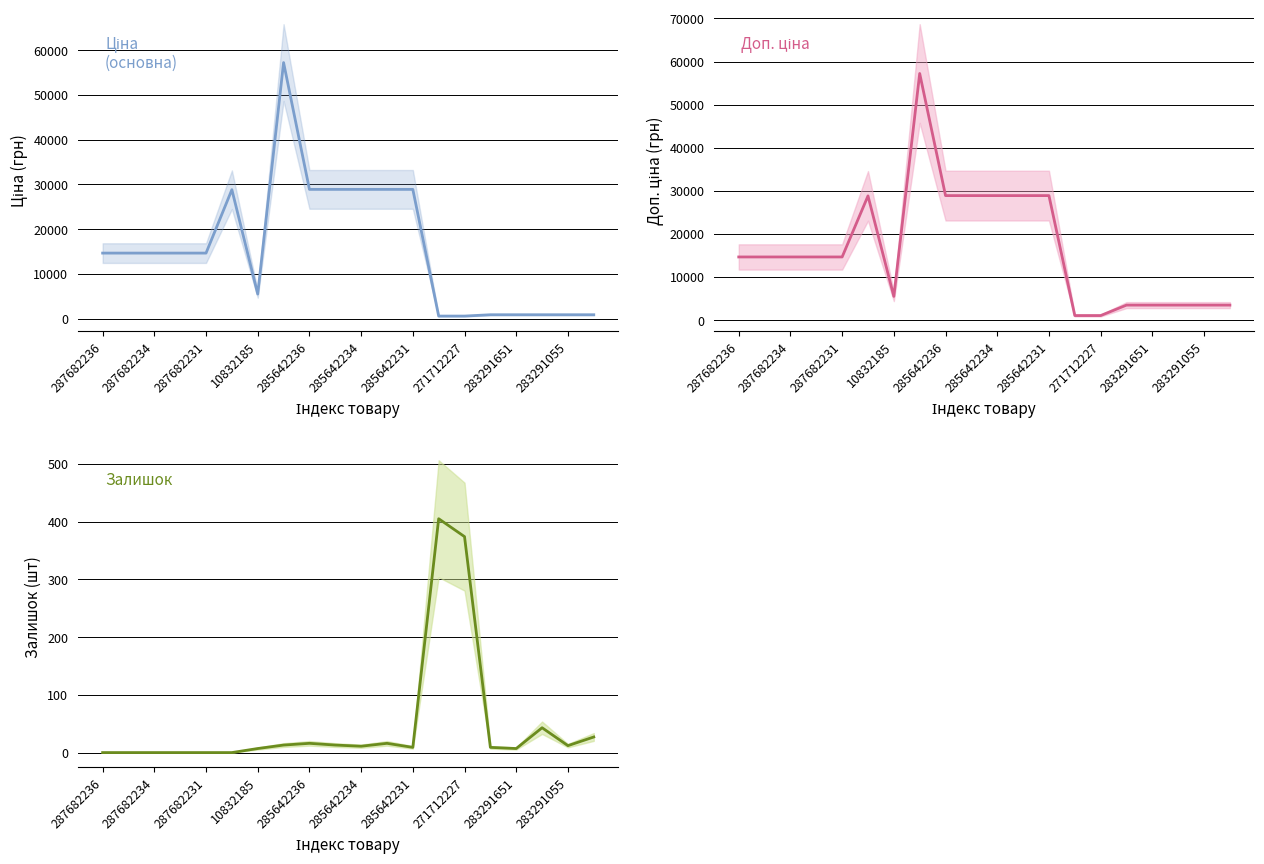

What is the maximum value for Ціна?

57235.5